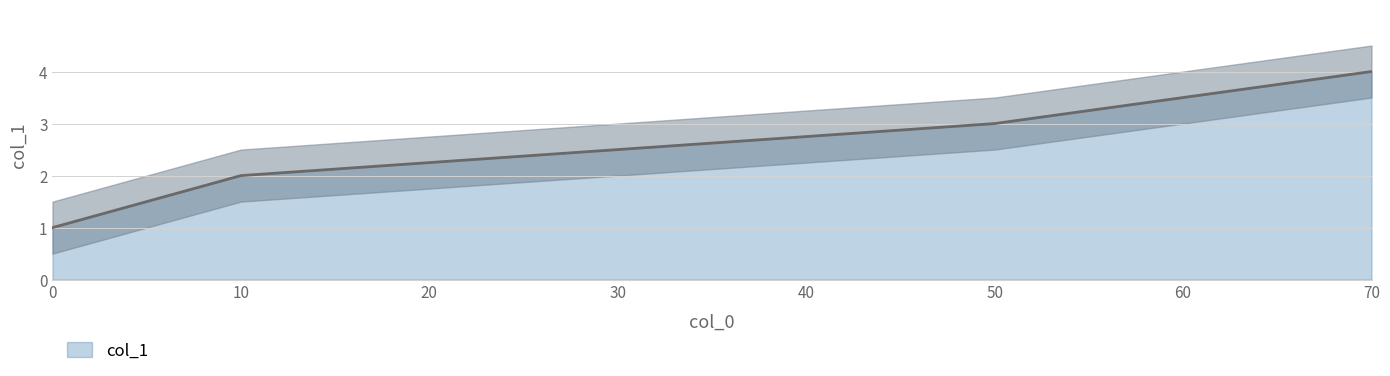

List the labels in order of value, smallest first.

0, 10, 50, 70